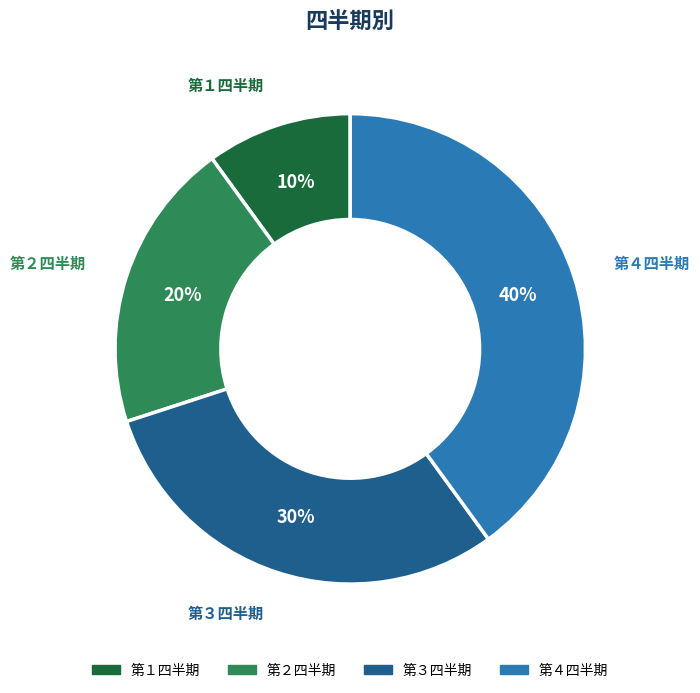

What is the smallest slice in the pie chart?

第１四半期